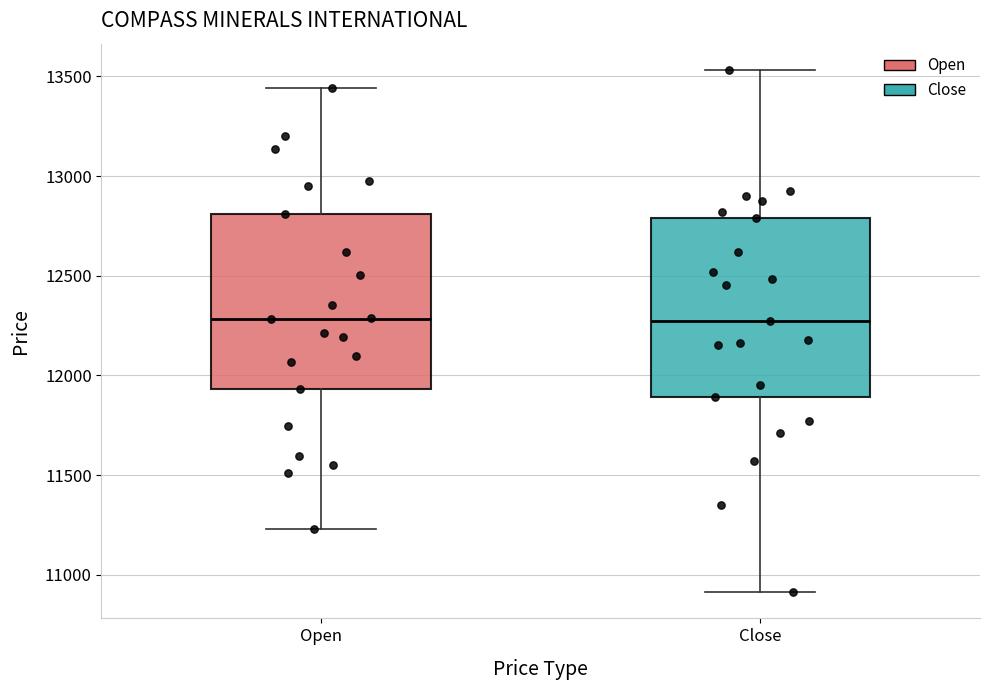

Where does the lower whisker of the box for Open end on the y-axis? The values are not printed on the chart, so give them approximately, as read against the axis.

11250